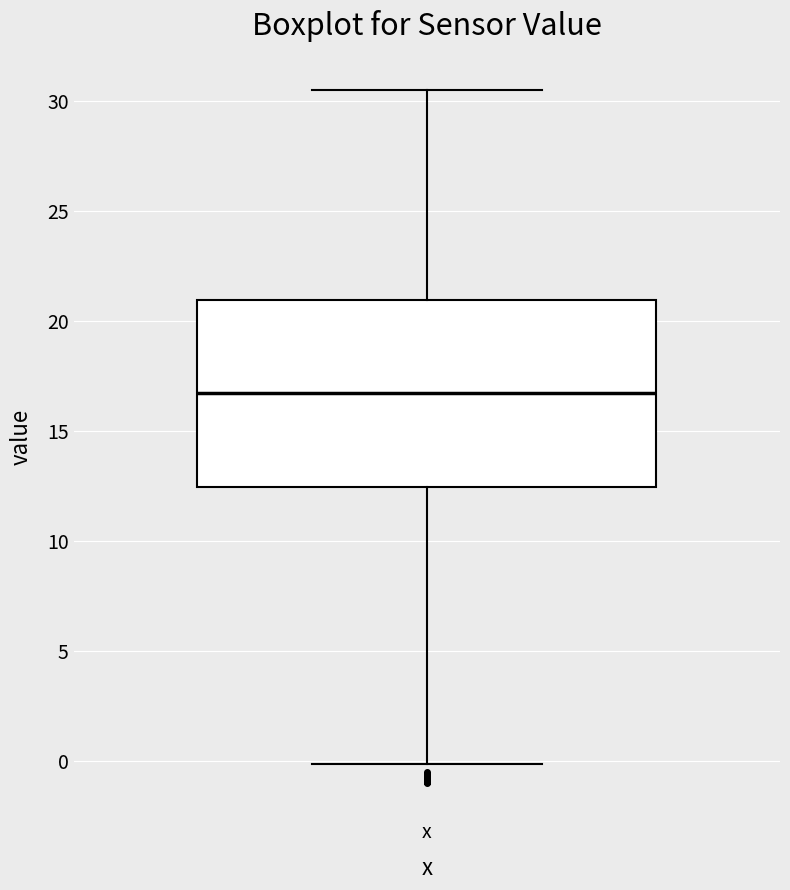

Where is the lower edge of the box for x on the y-axis? The values are not printed on the chart, so give them approximately, as read against the axis.

12.5